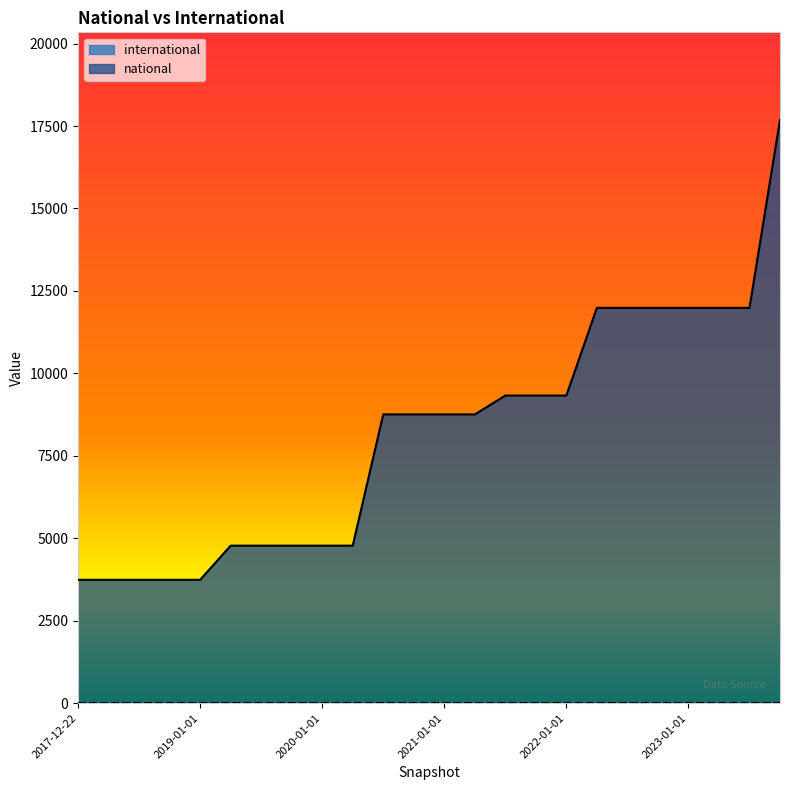

True or false: the data shows 3330 at 2021-10-01.

False